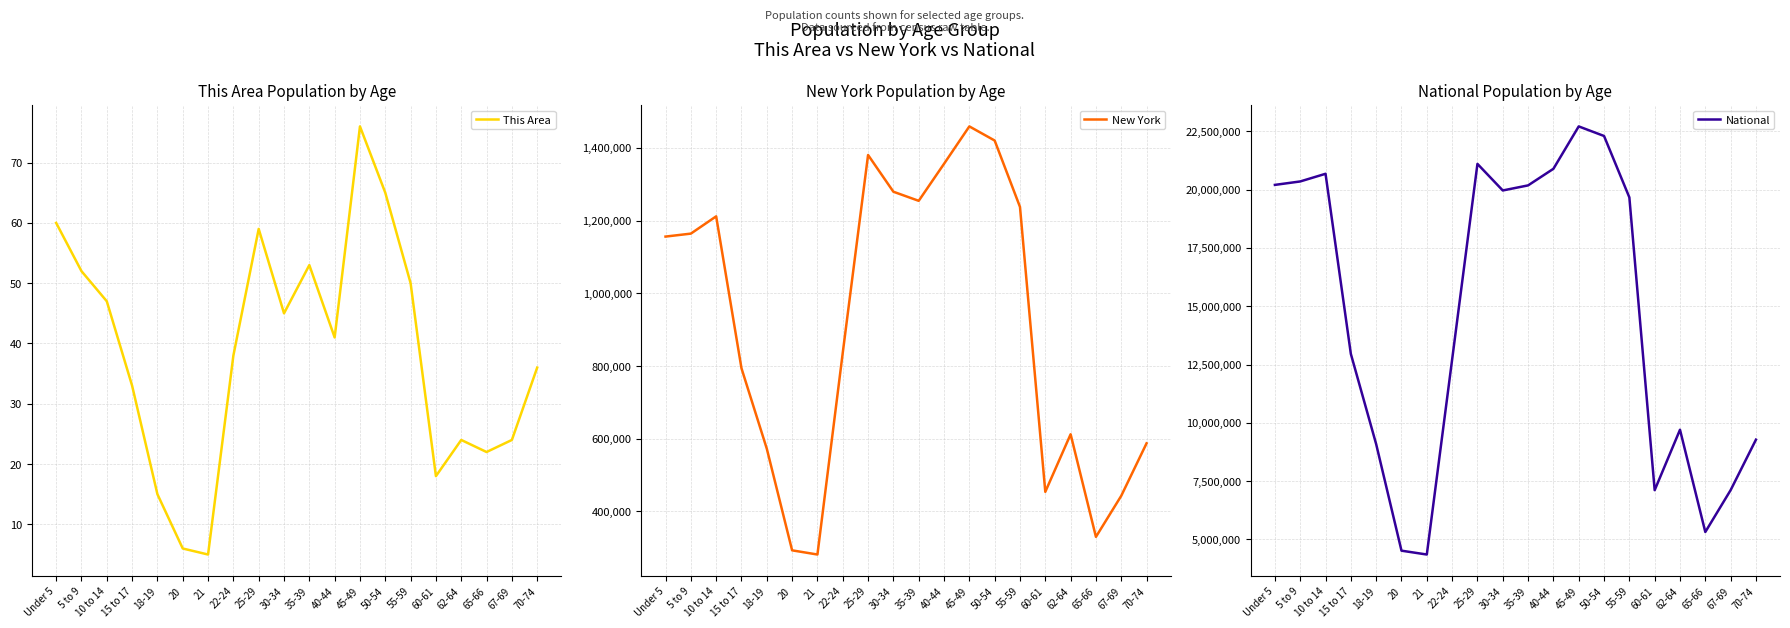

At which category does This Area reach its first local valley?

21